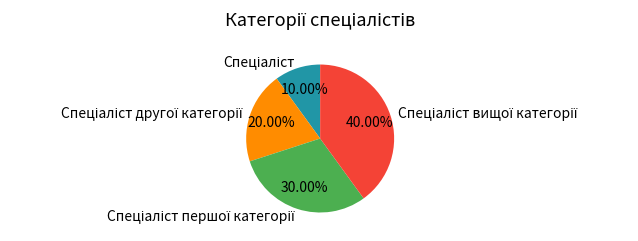

Is there any slice that represents more than half of the pie?

No